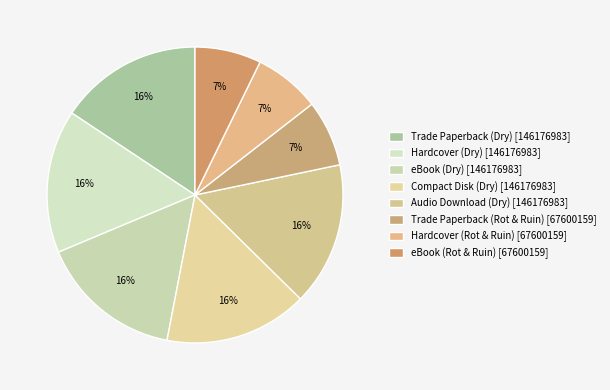

Is there any slice that represents more than half of the pie?

No